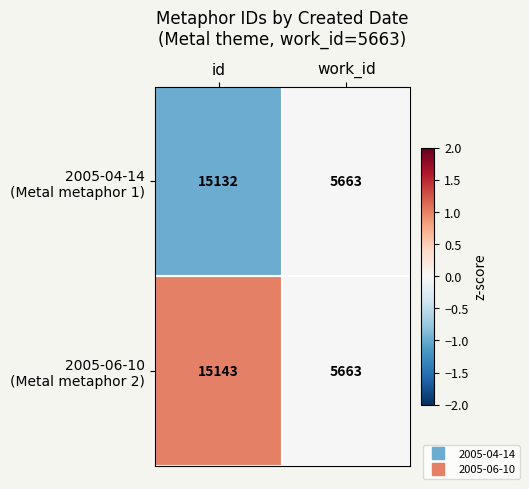

Which category has the lowest value across all series?

work_id